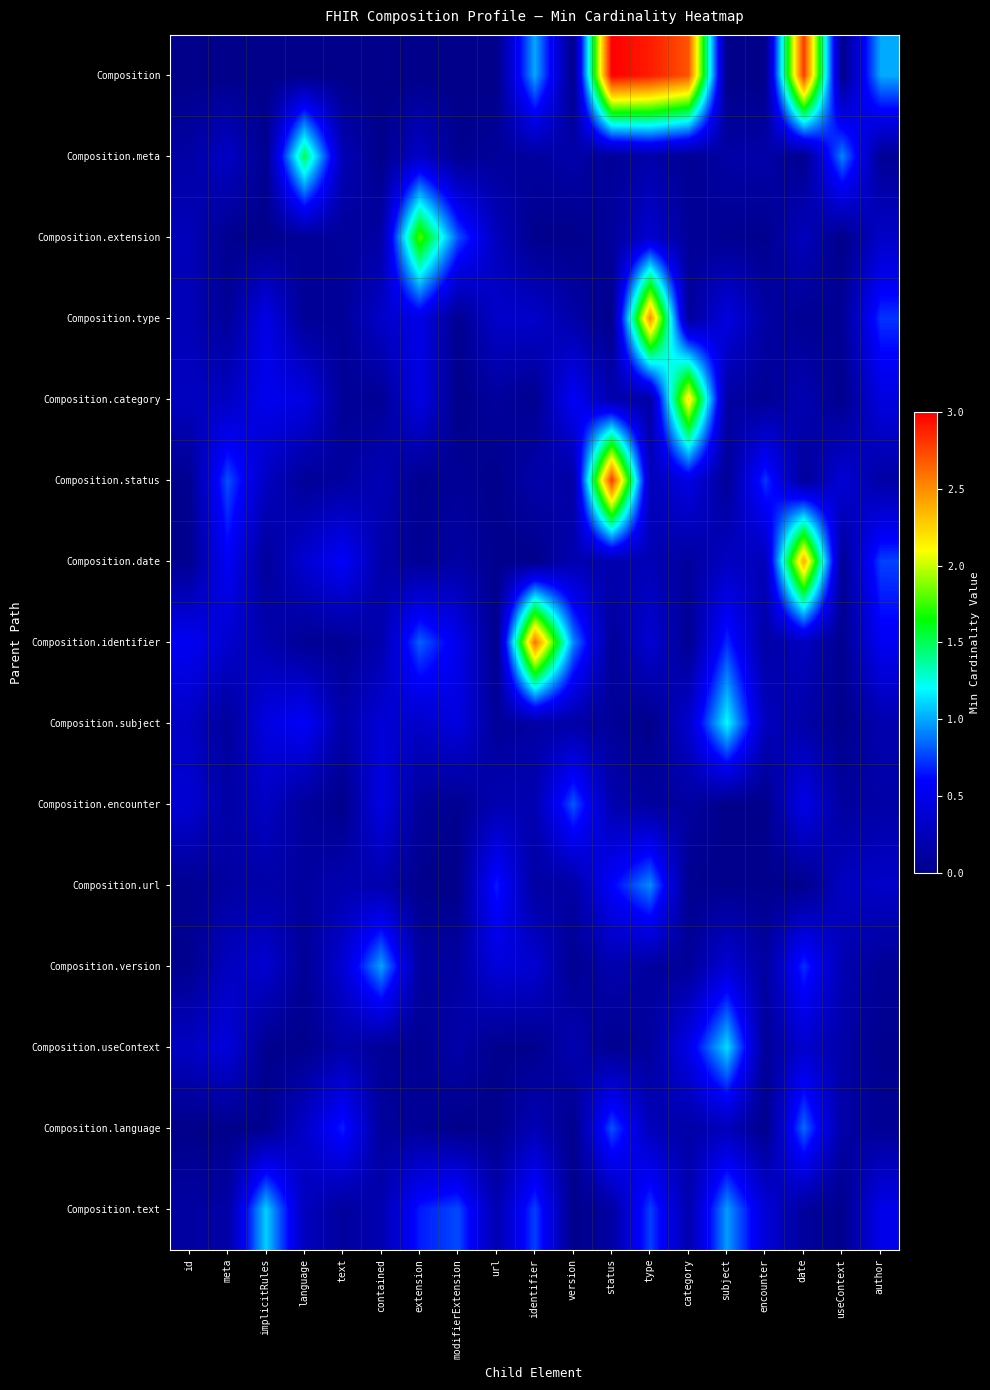

What is the difference between the highest and lowest values at author?

1.0